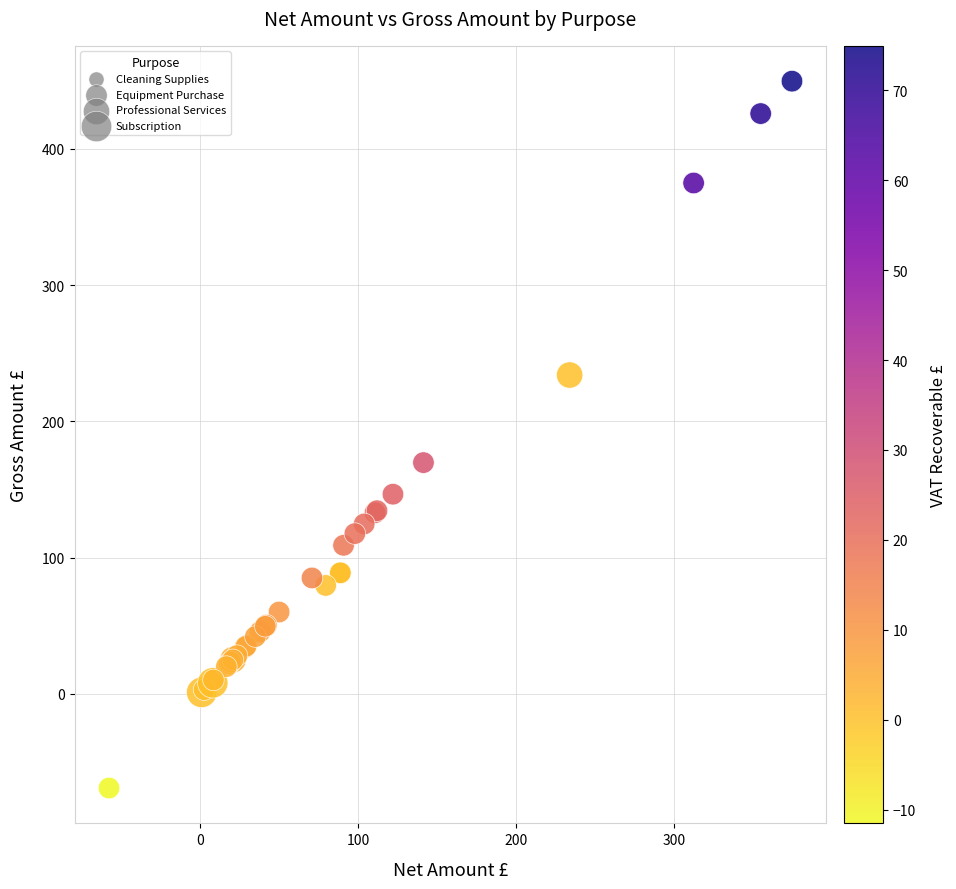

What Y value in the scatter plot is closest to 190?

169.7